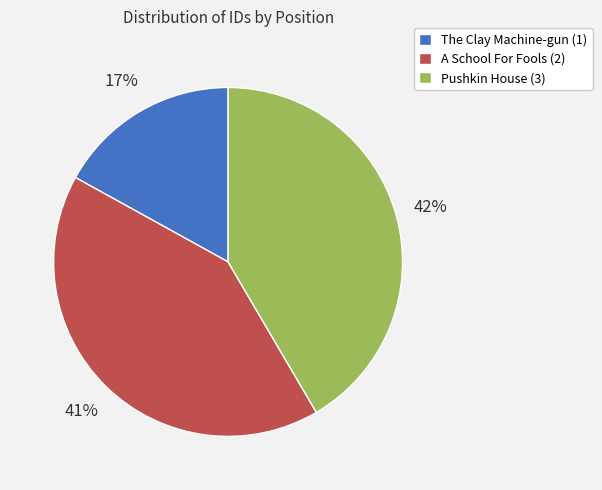

Combined, do A School For Fools (2) and The Clay Machine-gun (1) account for over 50%?

Yes